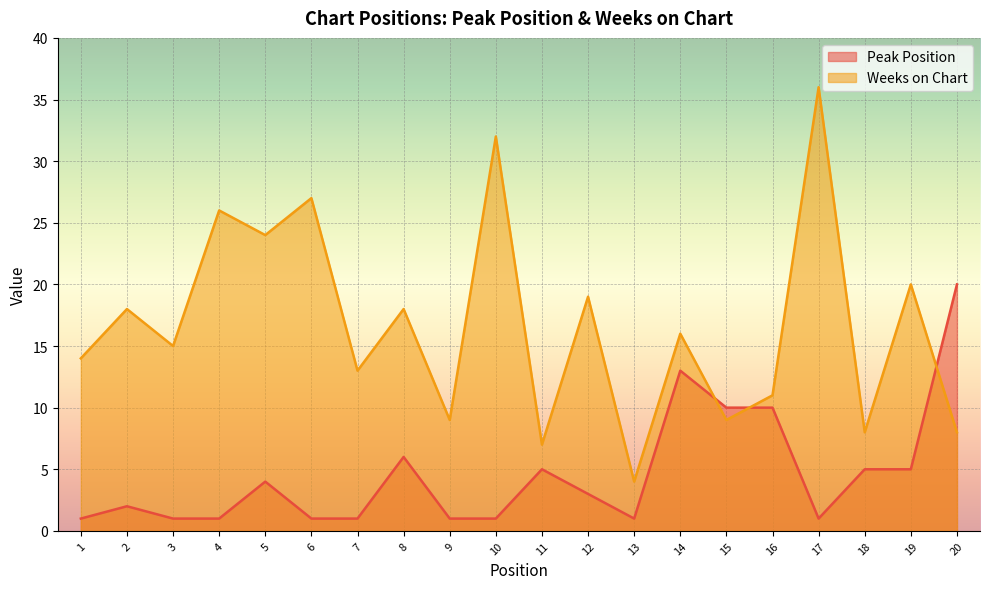

Which category has the lowest value across all series?

1